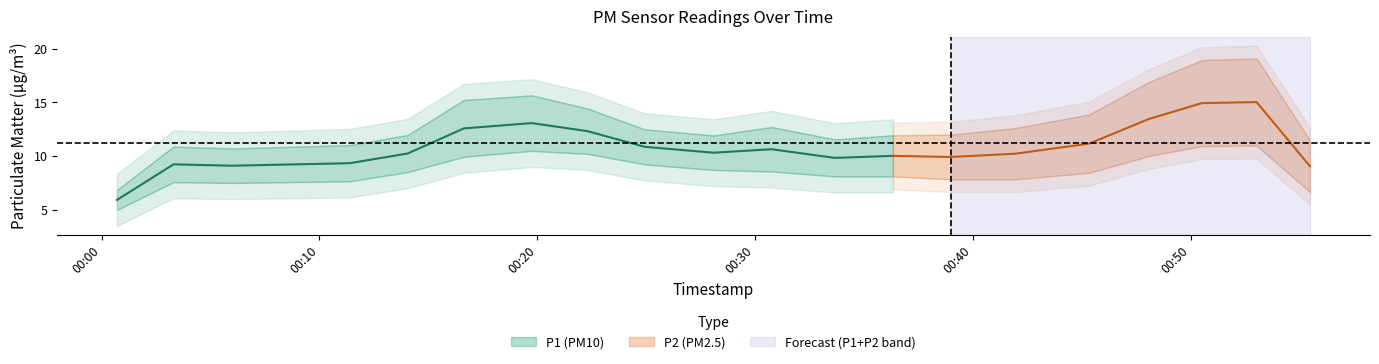

Which series changed the most between 12 and 16?

P1